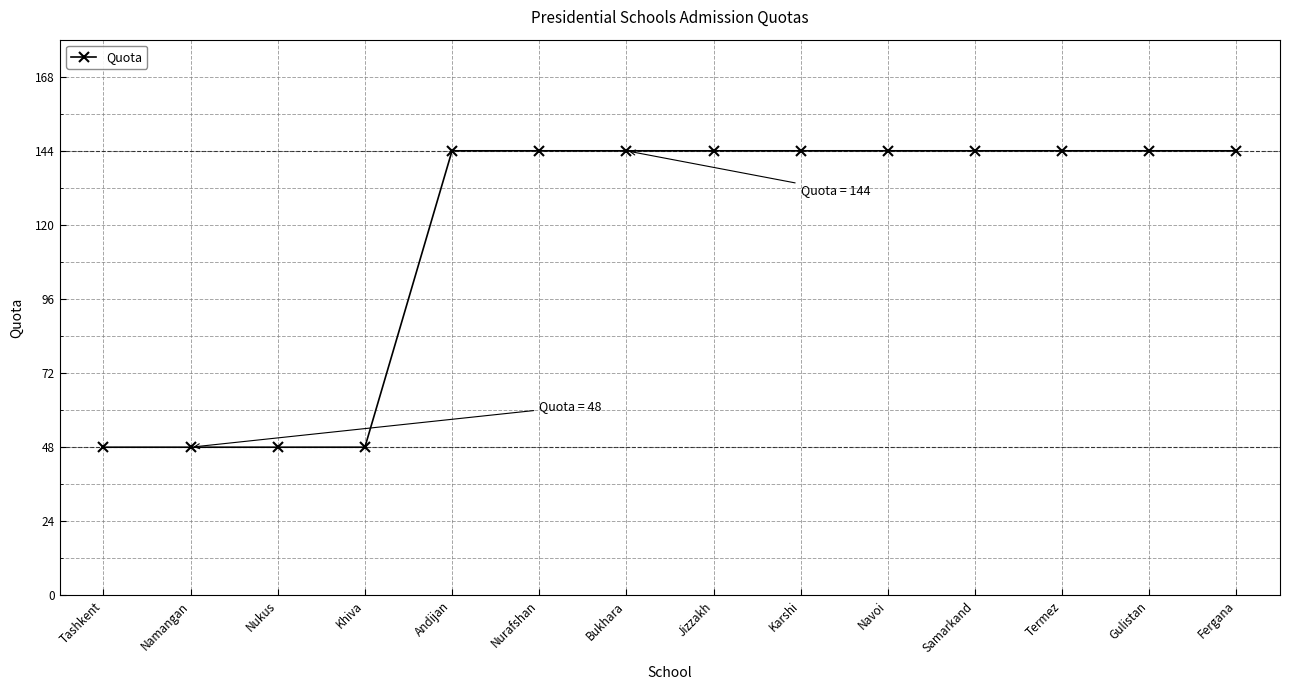

What is the greatest value displayed?

144